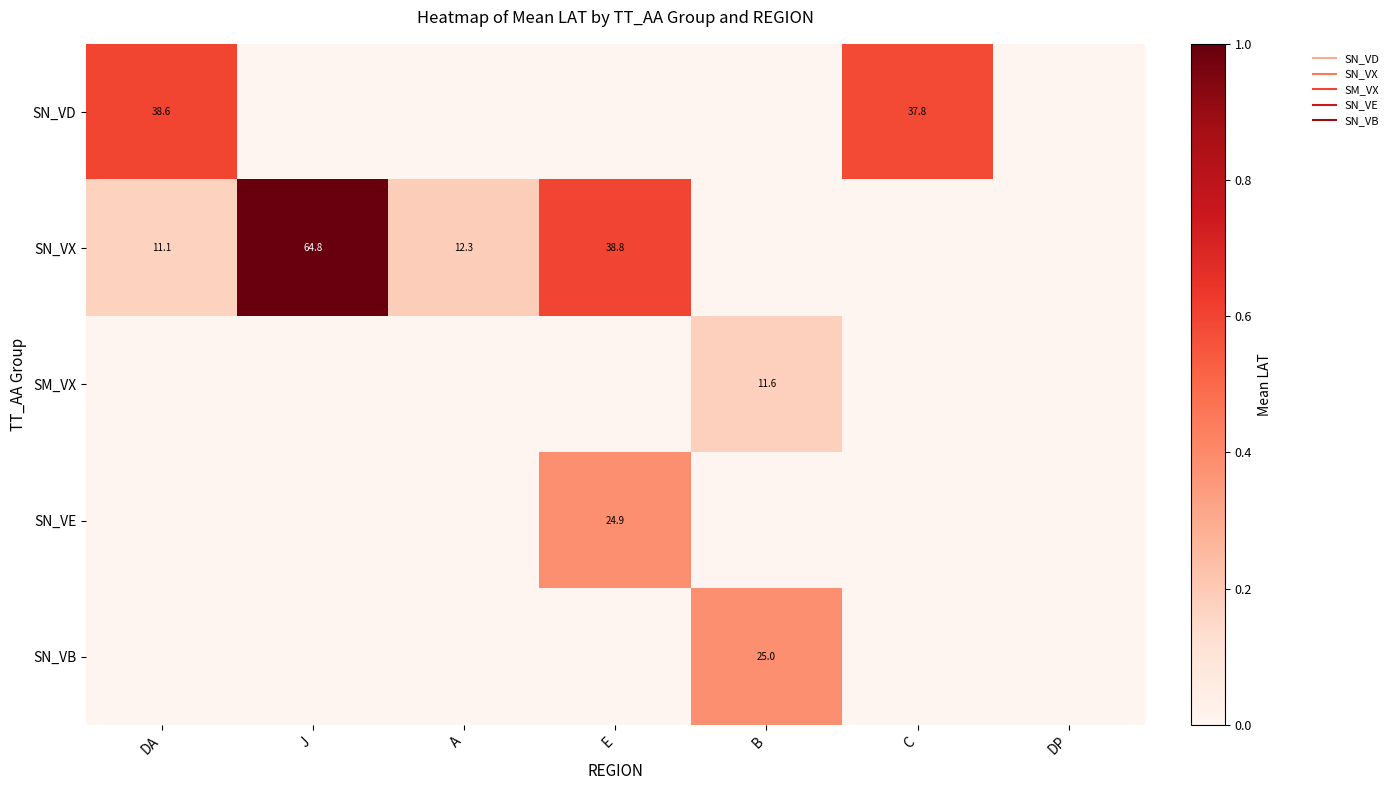

Which series changed the most between A and DP?

SN_VX